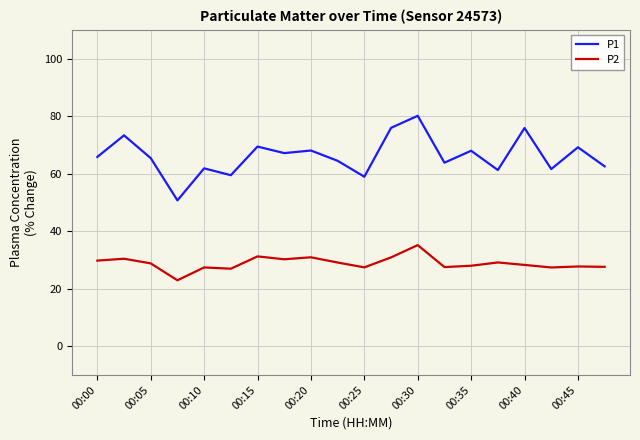

Rank the series by their average value, from highest to lowest.

P1, P2